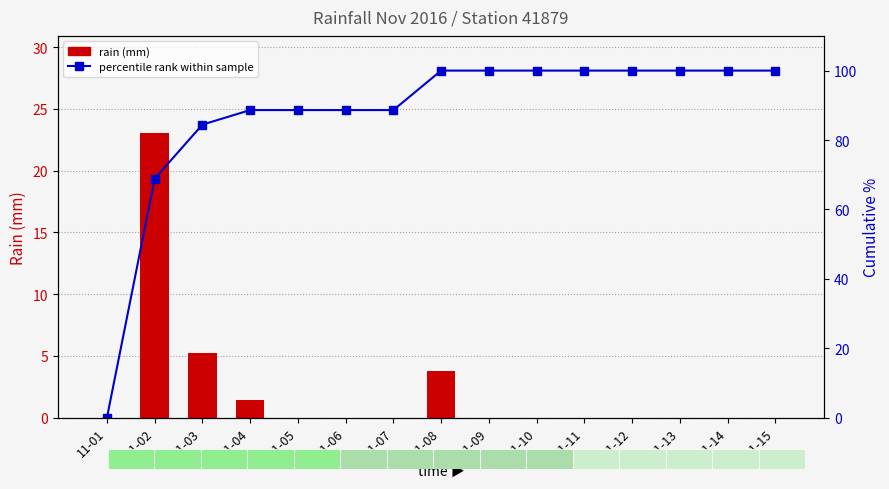

The value of rain (mm) at 11-15 is 0.0. True or false?

True